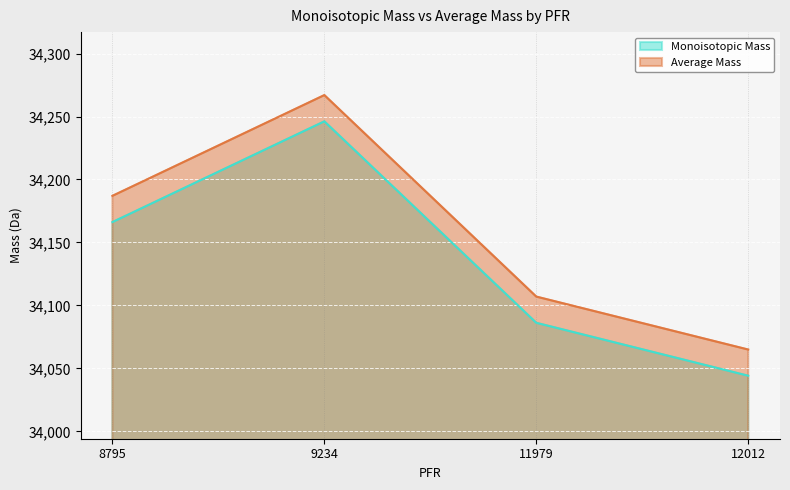

Reading left to right, transcribe all the data shown in this chart.

Monoisotopic Mass: 34166.2	34246.2	34086.2	34044.2
Average Mass: 34187.0	34267.0	34107.0	34065.0